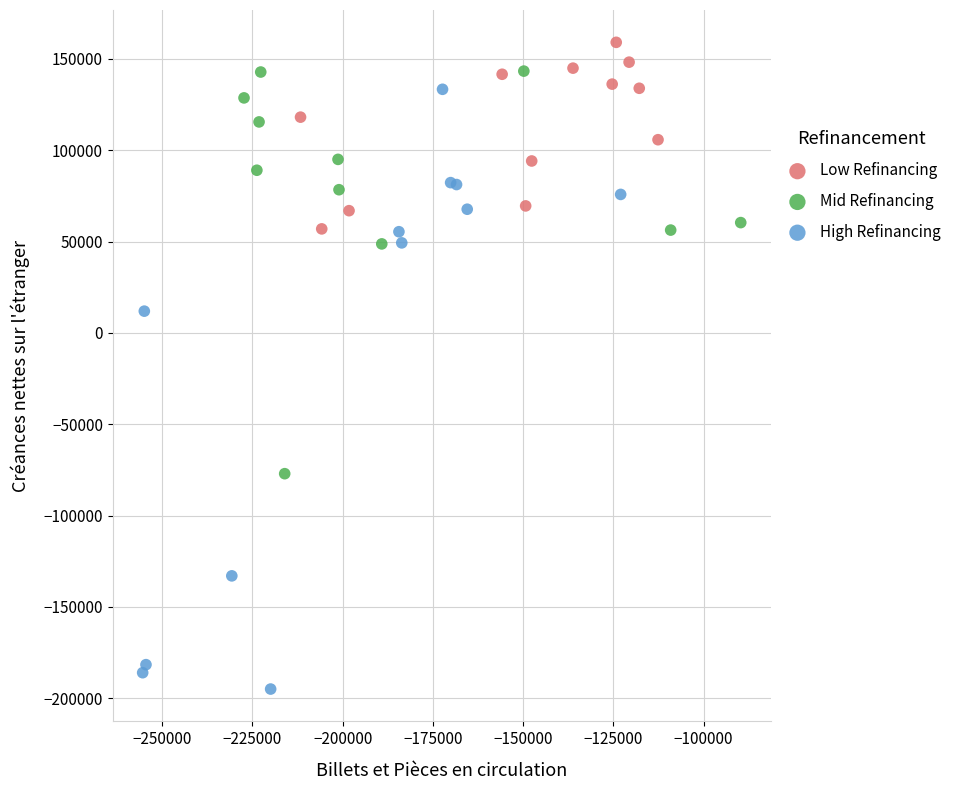

Which series reaches the minimum Y coordinate?

High Refinancing